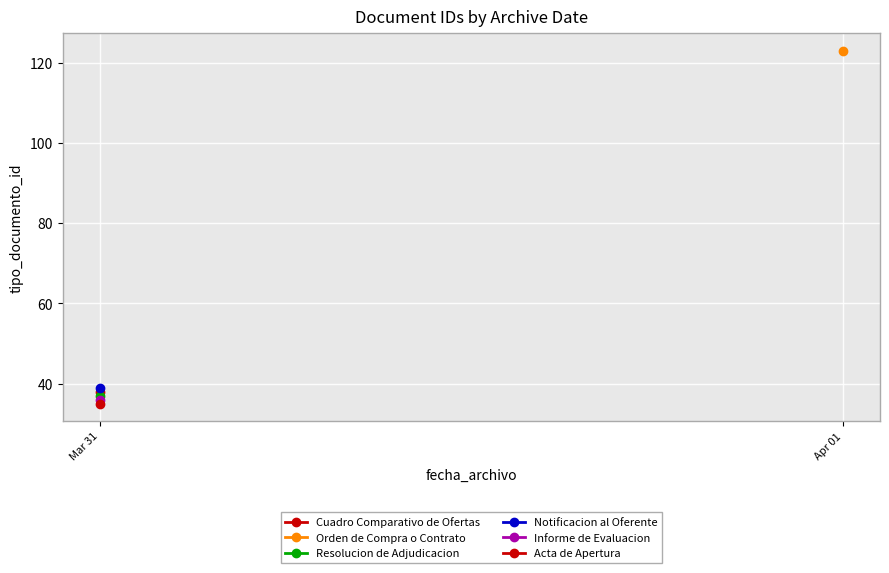

Reading left to right, transcribe all the data shown in this chart.

35	38	36	39	123	37